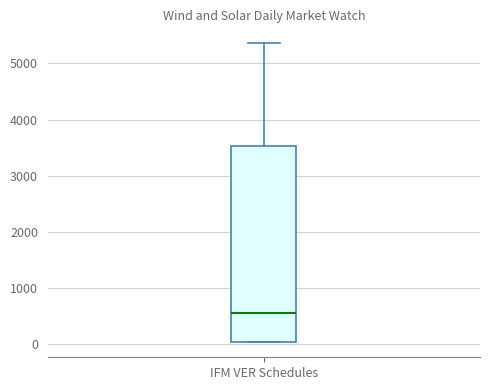

Transcribe this box plot: give where the median line is, the range the box spans, and where the two whiskers end, as read against the y-axis. The values are not printed on the chart, so give them approximately, as read against the axis.

median 600, box 0 to 3500, whiskers 0 to 5400